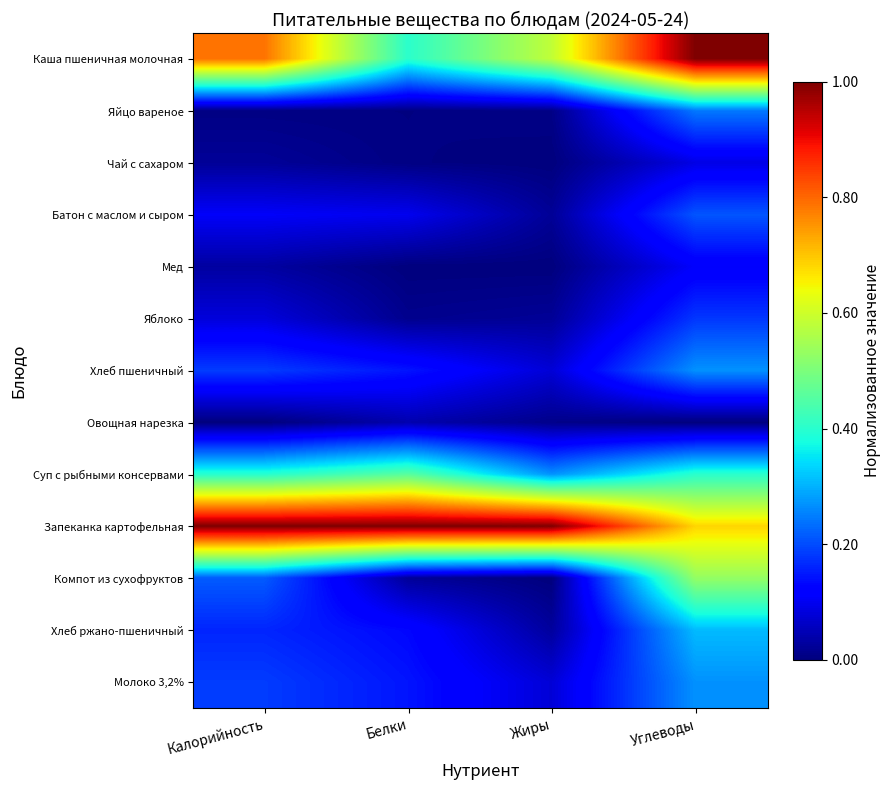

Which series has the largest total across all categories?

Запеканка картофельная